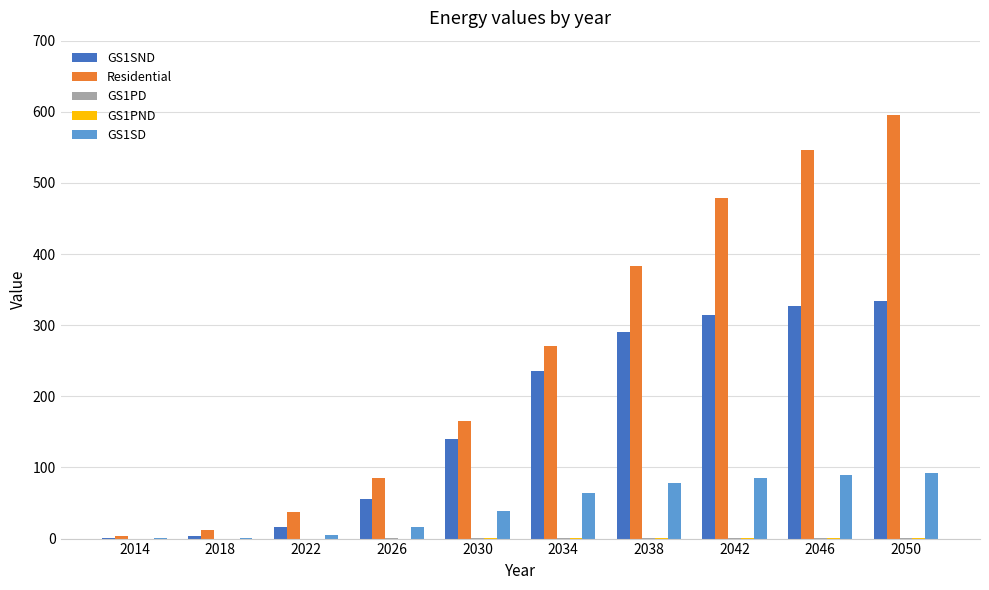

The value of GS1SND at 2046 is 327.5. True or false?

True